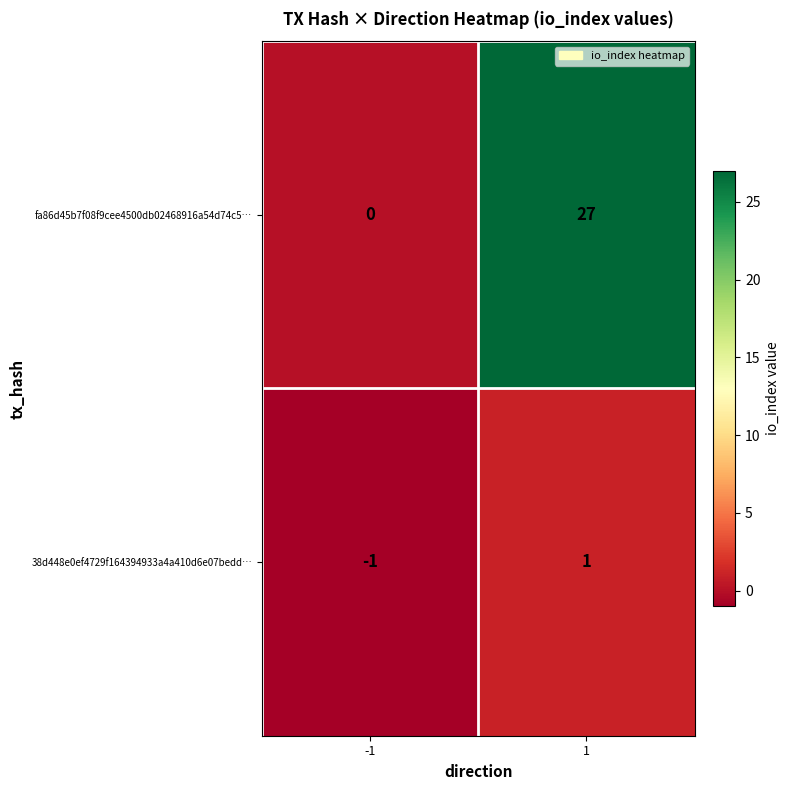

The fa86d45b7f08f9cee4500db02468916a54d74c5… series shows -12 at -1. True or false?

False